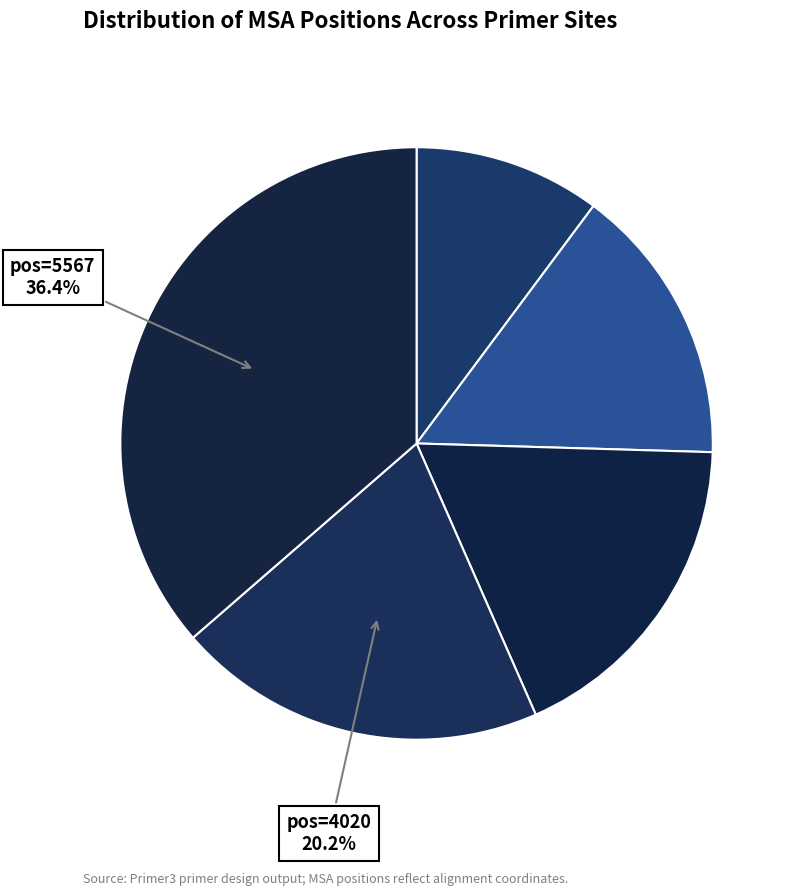

Count the number of slices in the pie.

5